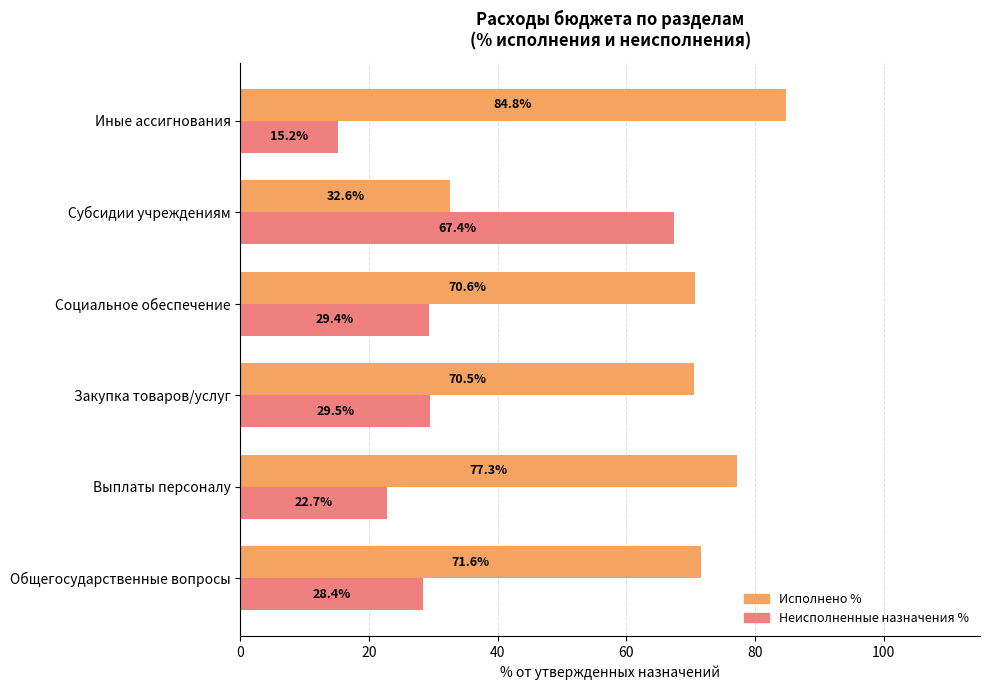

List the series in order of their overall mean, lowest first.

Неисполненные назначения %, Исполнено %